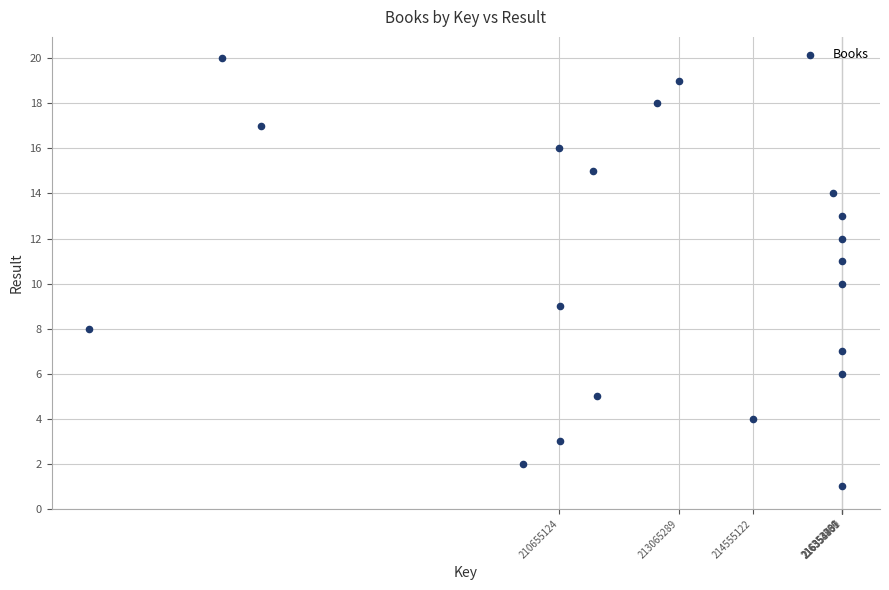

What is the range of Y values (max minus min)?

19